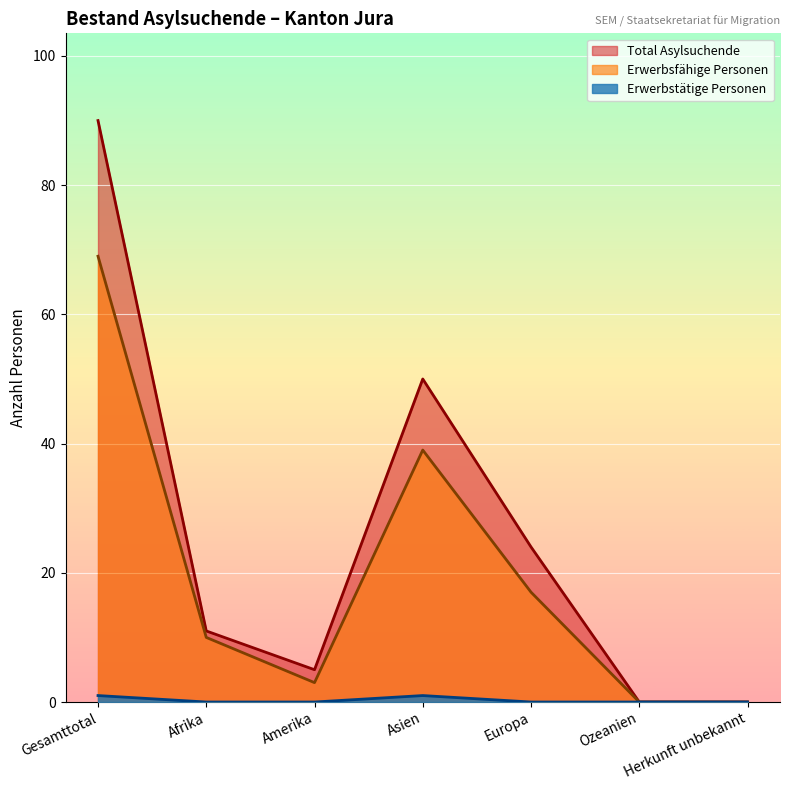

Reading left to right, transcribe all the data shown in this chart.

Total Asylsuchende: Gesamttotal=90	Afrika=11	Amerika=5	Asien=50	Europa=24	Ozeanien=0	Herkunft unbekannt=0
Erwerbsfähige Personen: Gesamttotal=69	Afrika=10	Amerika=3	Asien=39	Europa=17	Ozeanien=0	Herkunft unbekannt=0
Erwerbstätige Personen: Gesamttotal=1	Afrika=0	Amerika=0	Asien=1	Europa=0	Ozeanien=0	Herkunft unbekannt=0